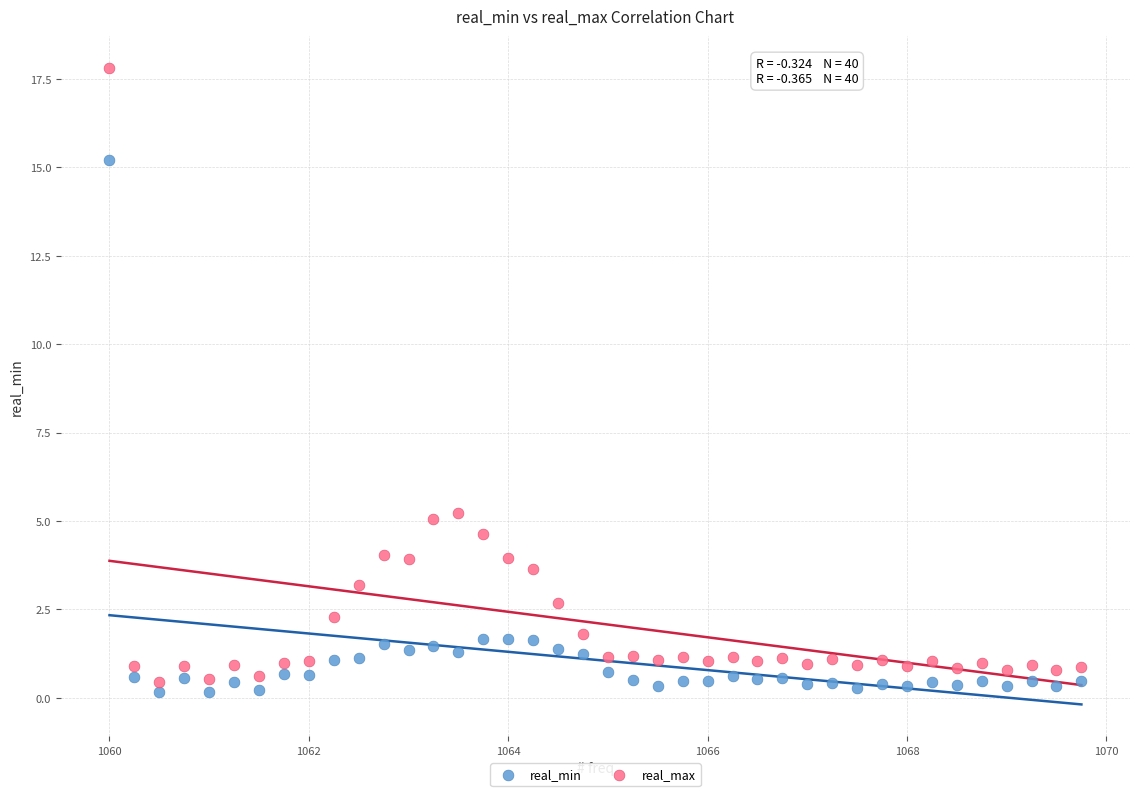

What are all the series names shown in the legend?

real_min, real_max